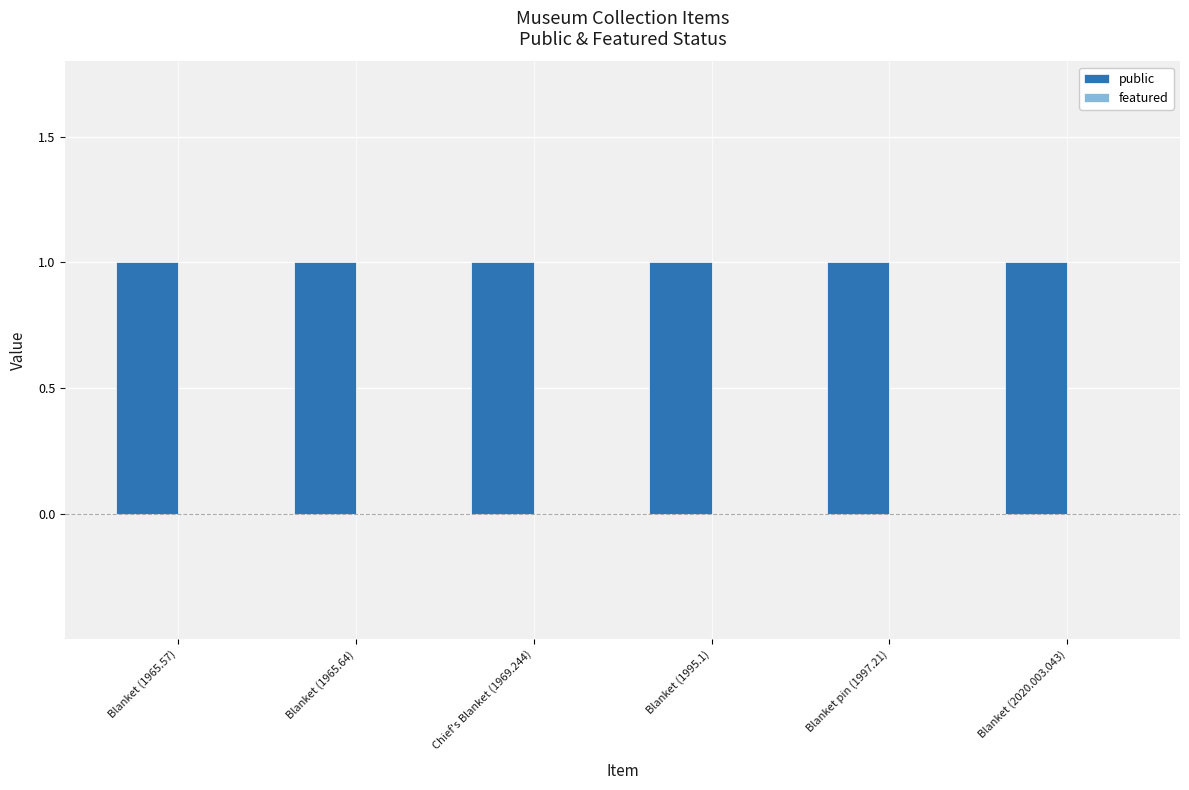

How many groups of bars are there?

6